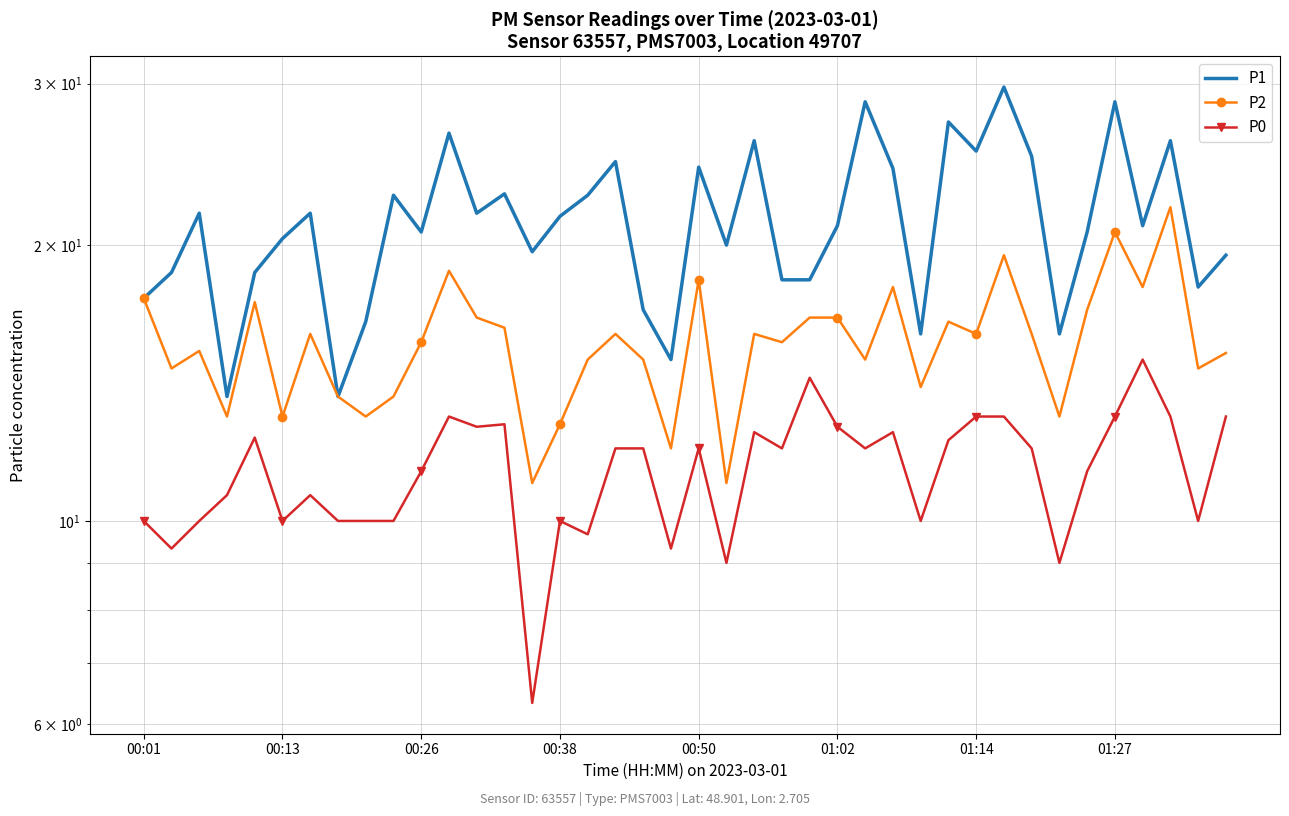

How many lines are shown in the chart?

3